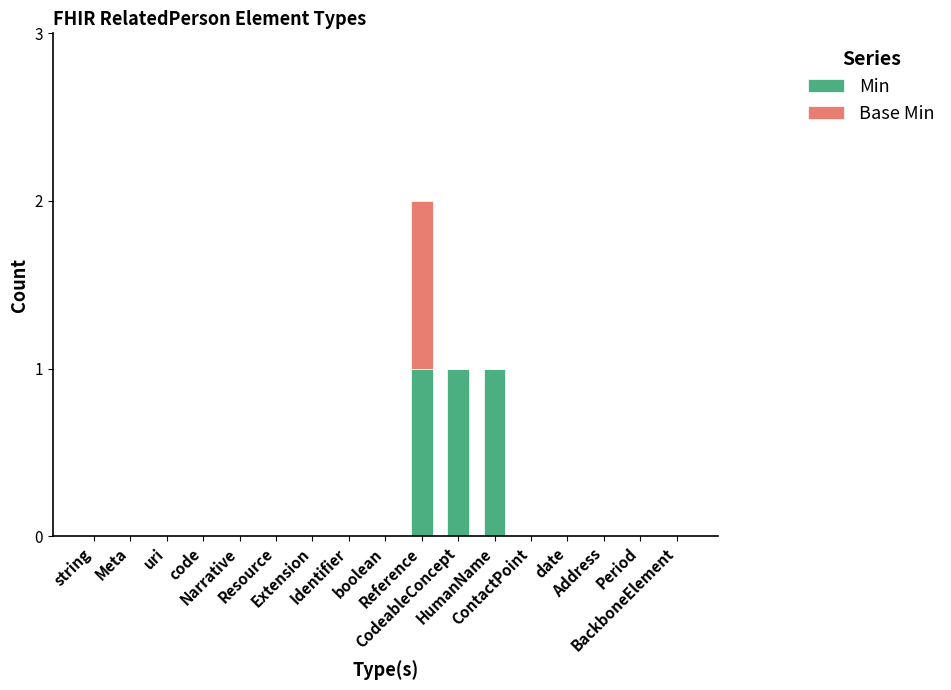

What is the sum of all Min values?

3